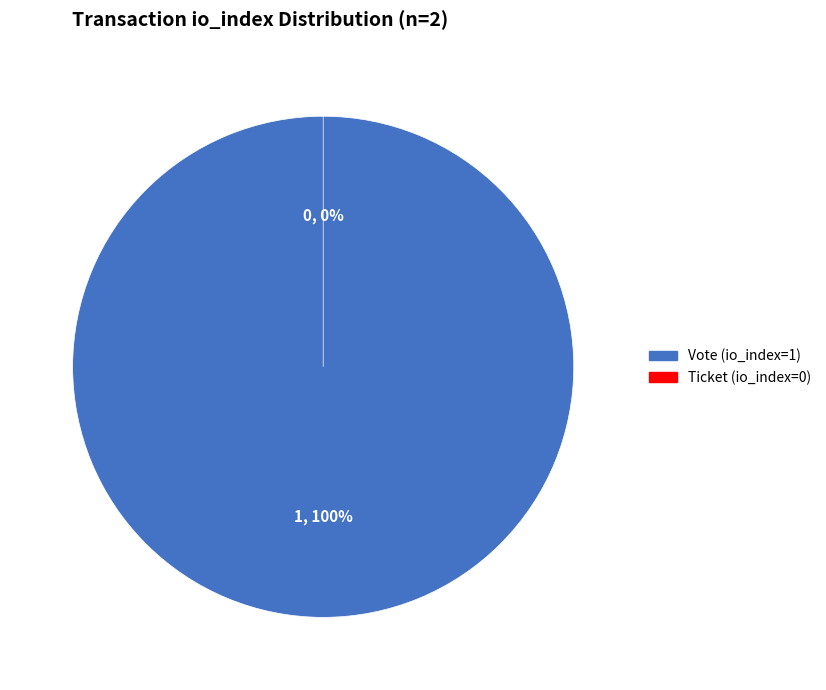

What is the smallest slice in the pie chart?

Ticket (io_index=0)